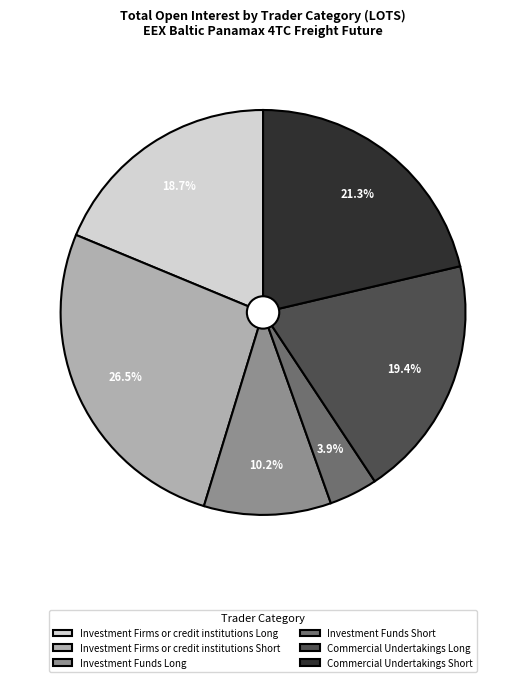

Combined, do Investment Funds Long and Commercial Undertakings Short account for over 50%?

No